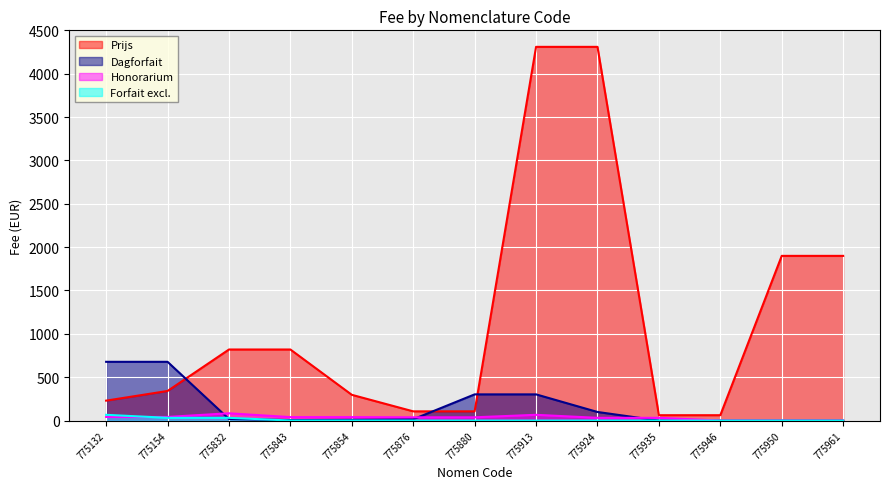

Reading right to left, transcribe all the data shown in this chart.

Prijs: 775961=1899.3	775950=1899.3	775946=62.0	775935=62.0	775924=4309.4	775913=4309.4	775880=106.4	775876=106.4	775854=297.1	775843=819.6	775832=819.6	775154=341.4	775132=230.0
Dagforfait: 775961=0.0	775950=0.0	775946=0.0	775935=0.0	775924=99.2	775913=302.2	775880=302.2	775876=15.3	775854=9.3	775843=6.3	775832=18.3	775154=677.7	775132=677.7
Honorarium: 775961=0.0	775950=0.3	775946=0.3	775935=31.7	775924=31.7	775913=66.5	775880=37.9	775876=37.9	775854=40.0	775843=40.0	775832=84.1	775154=42.1	775132=42.1
Forfait excl.: 775961=0.0	775950=0.0	775946=0.0	775935=0.0	775924=0.0	775913=0.0	775880=0.0	775876=0.0	775854=0.3	775843=0.3	775832=31.7	775154=31.7	775132=66.5